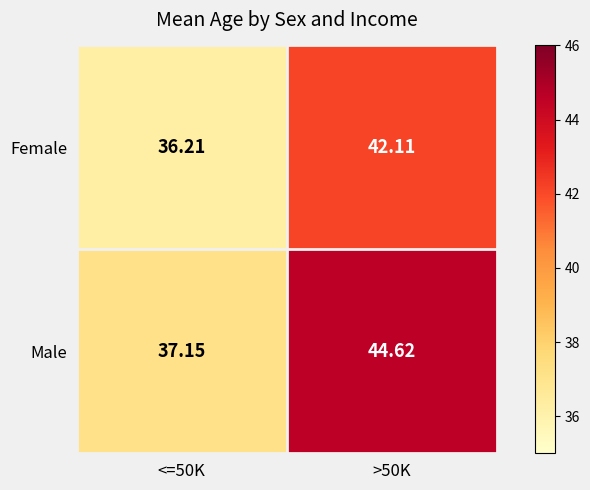

Between <=50K and >50K, which series saw the biggest shift?

Male